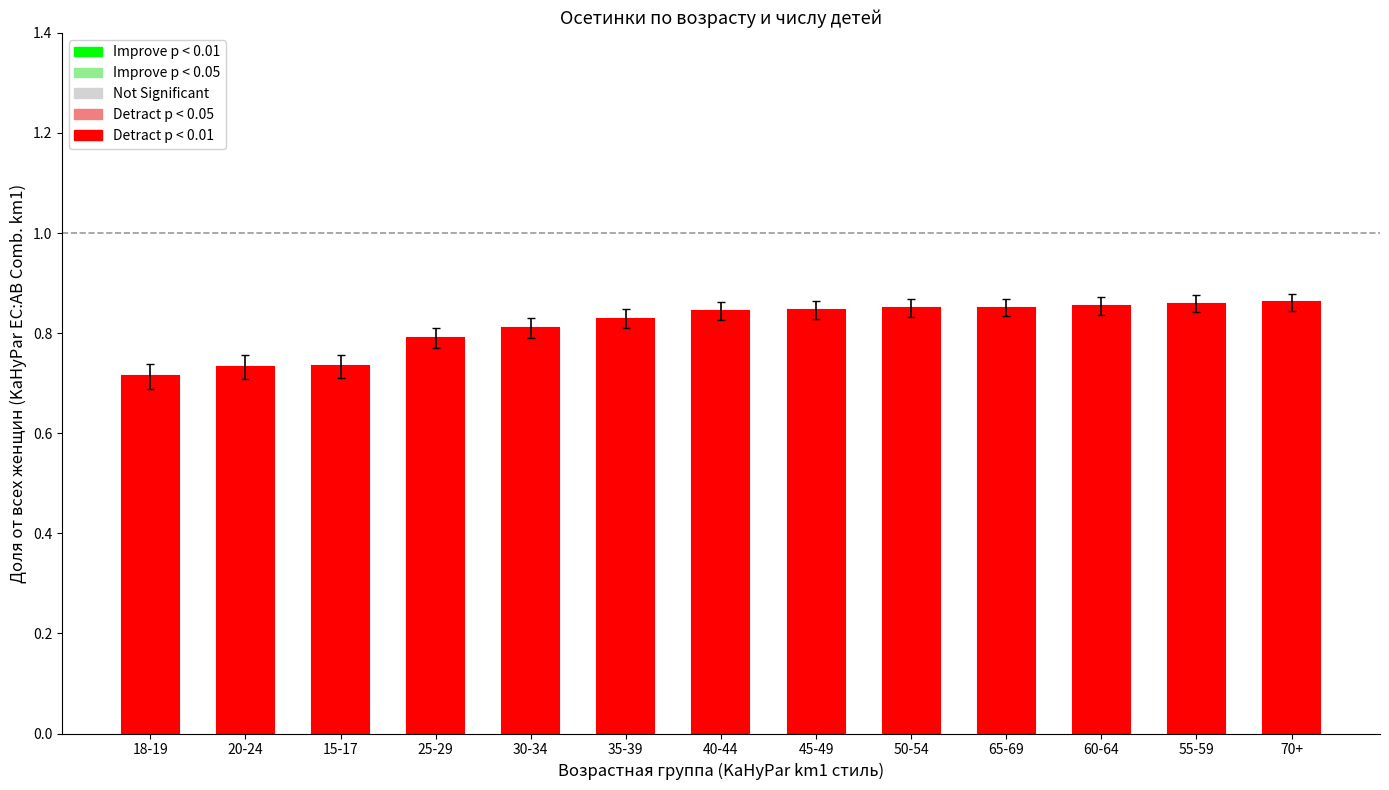

What position from the right is 45-49?

6